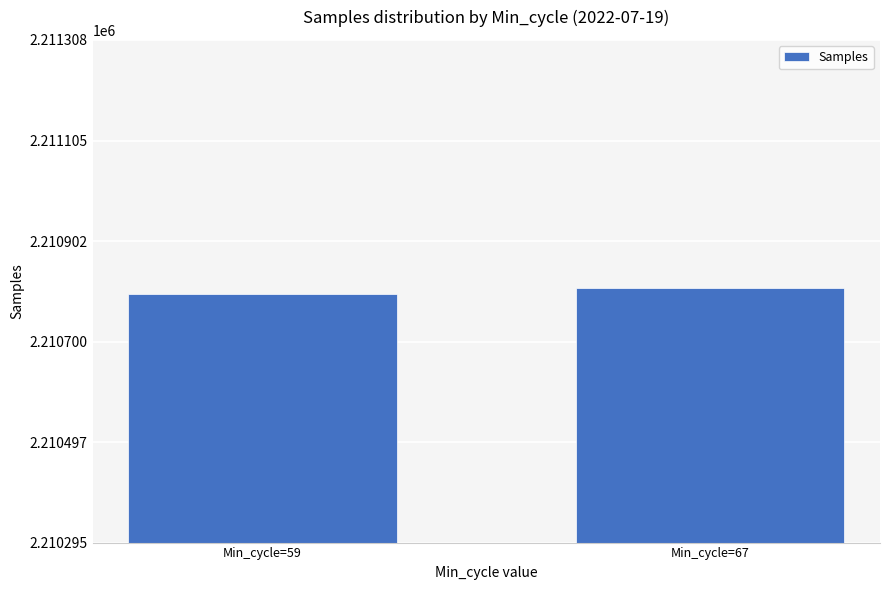

What is the difference between the maximum and minimum values?

13